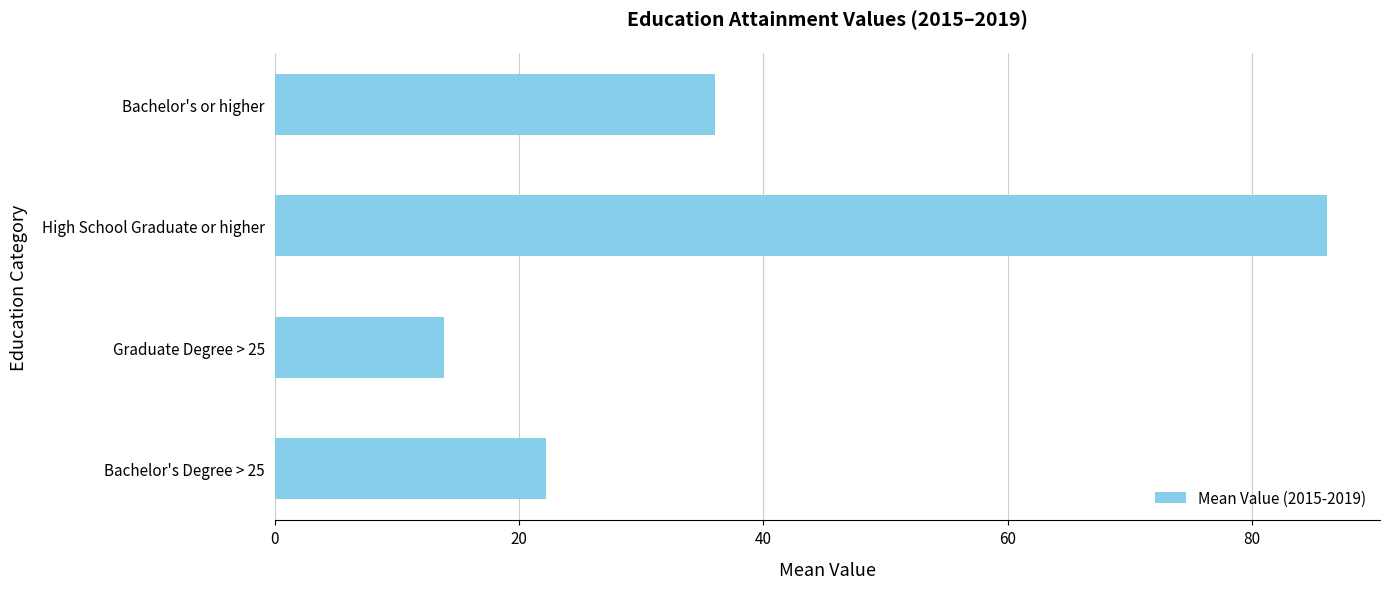

How many series are shown in this chart?

1